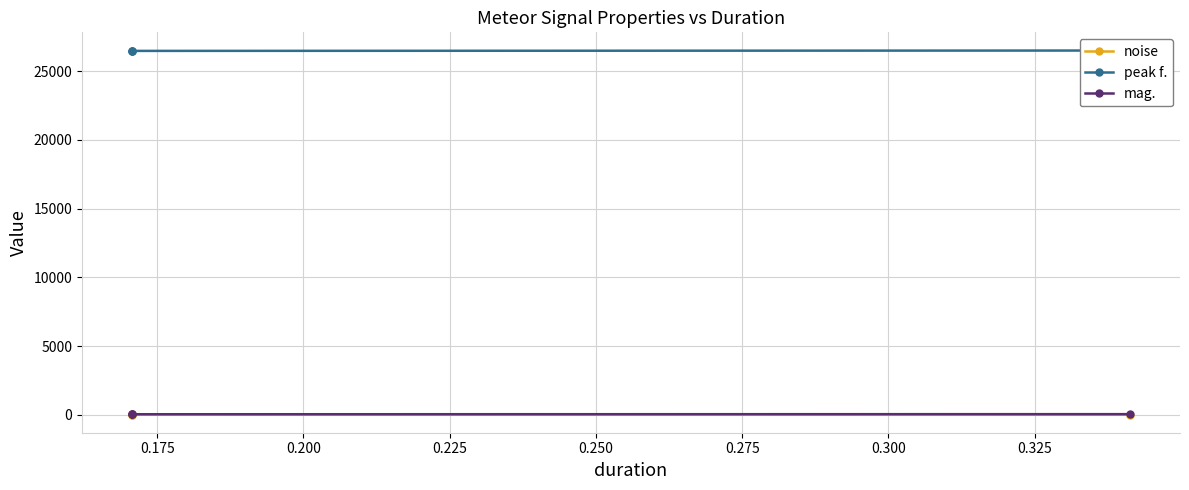

True or false: mag. has more than 0 points higher than both neighbors.

True